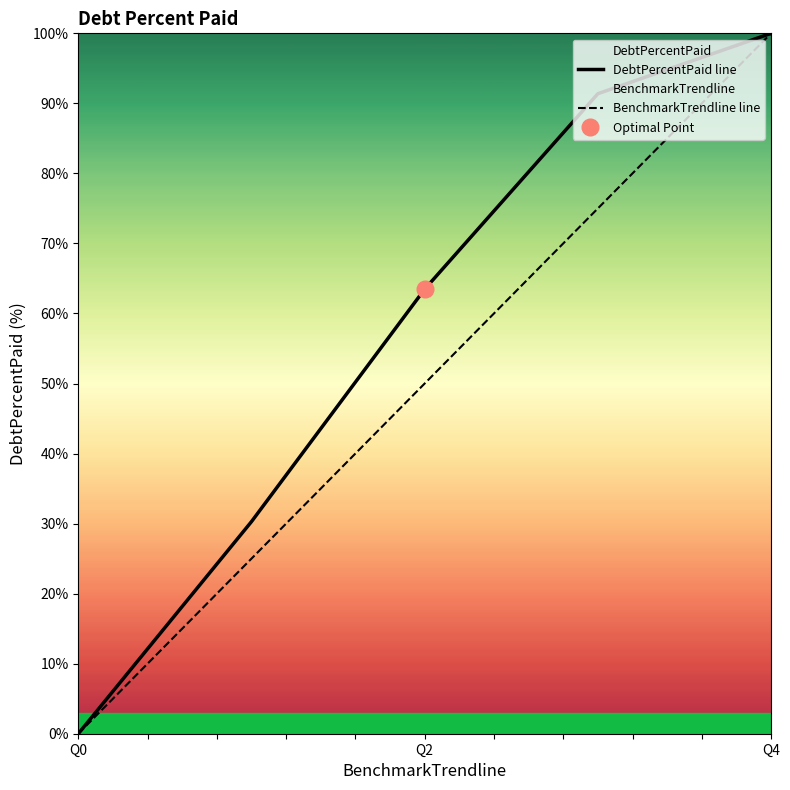

How many BenchmarkTrendline line values are between 25 and 75?

3